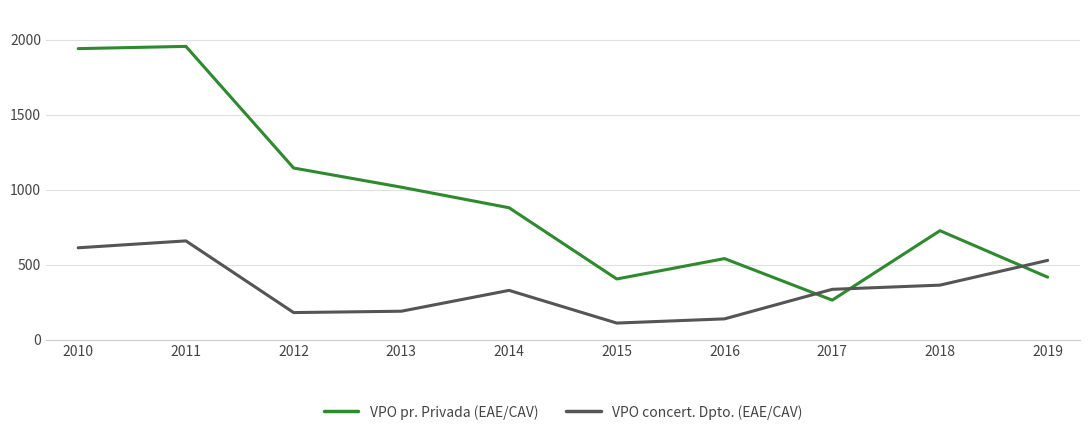

Where do VPO pr. Privada (EAE/CAV) and VPO concert. Dpto. (EAE/CAV) first cross each other?

2016 and 2017